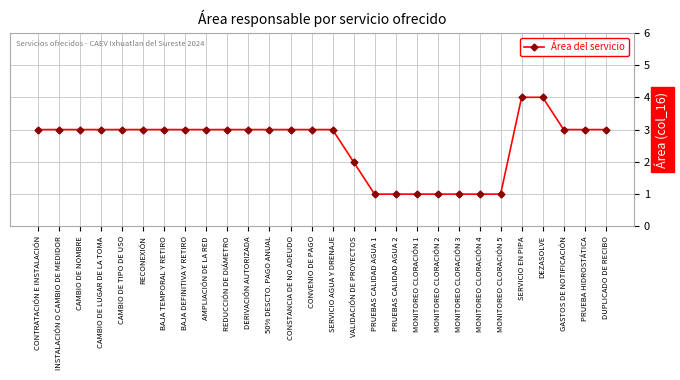

What is the ratio of the value at MONITOREO CLORACIÓN 3 to the value at RECONEXIÓN?

0.3